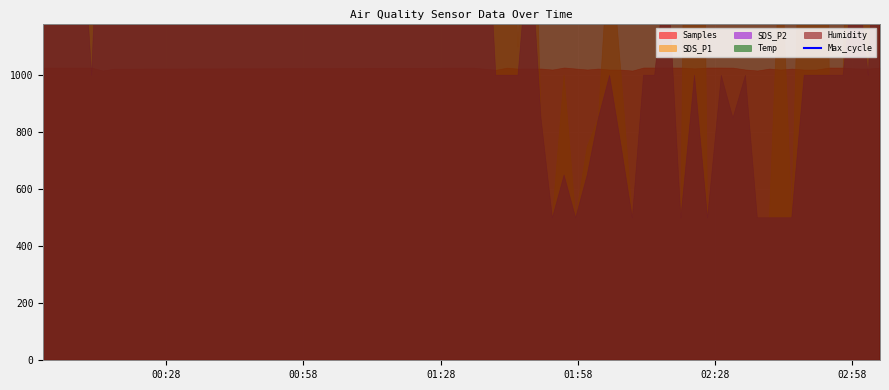

What is the value of the 17th point from the left?

13654.7